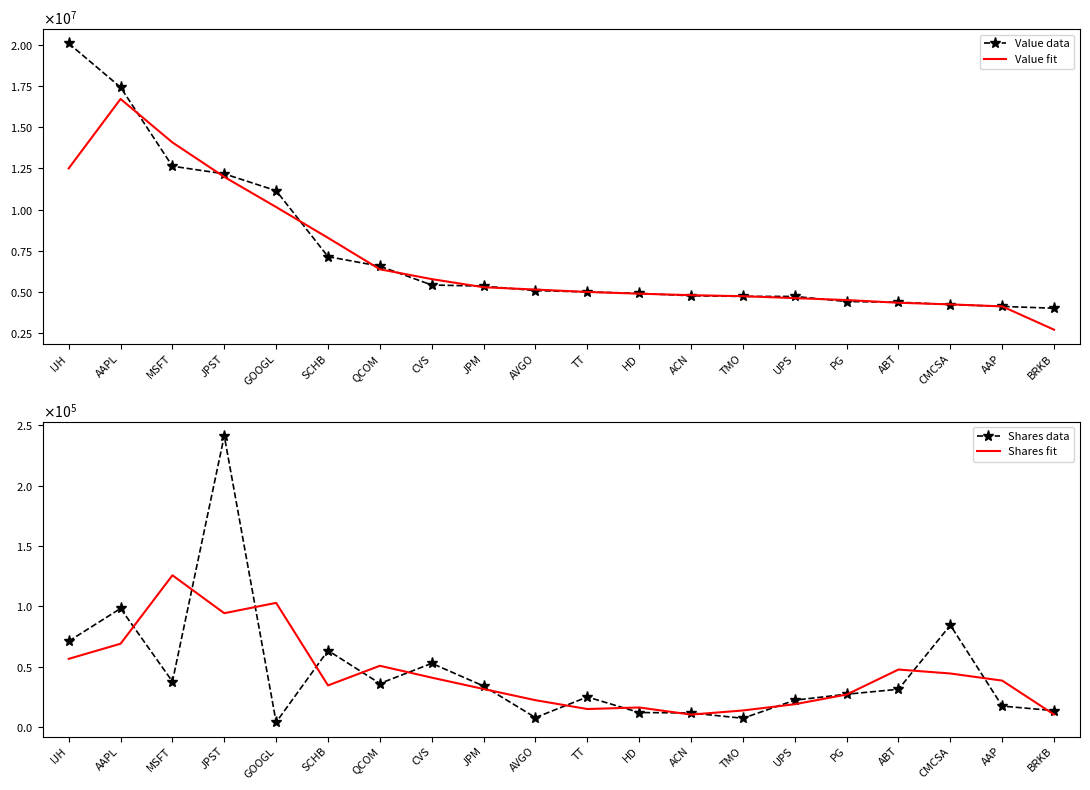

What is the spread (max minus min) of values at UPS?

4715258.3